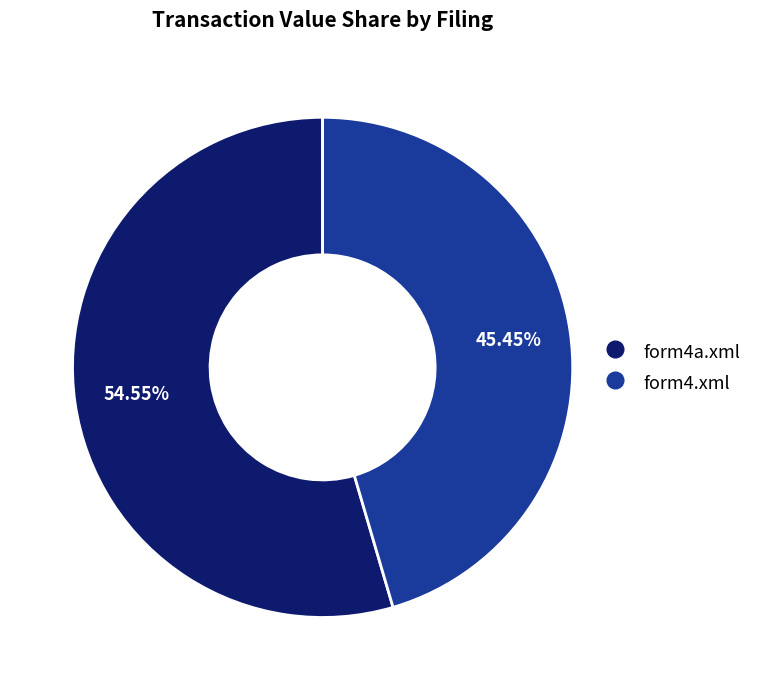

Does any single category account for the majority?

Yes